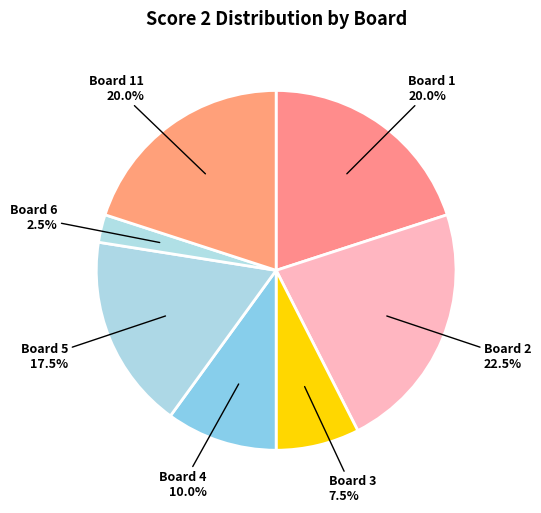

What is the ratio of the value at Board 4 to the value at Board 11?

0.5